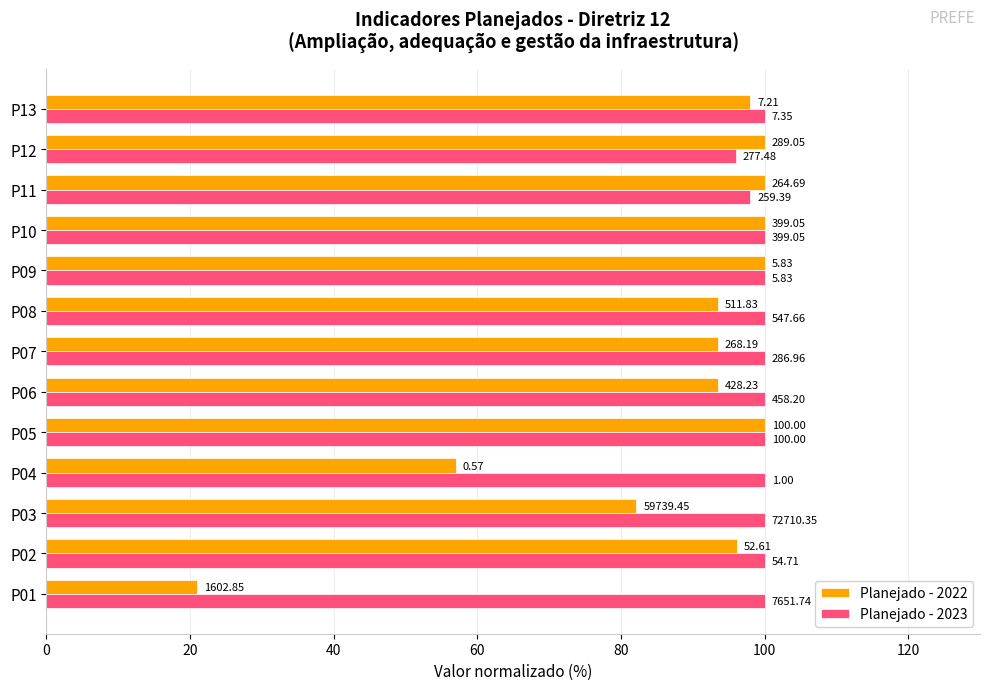

What are all the series names shown in the legend?

Planejado - 2022, Planejado - 2023